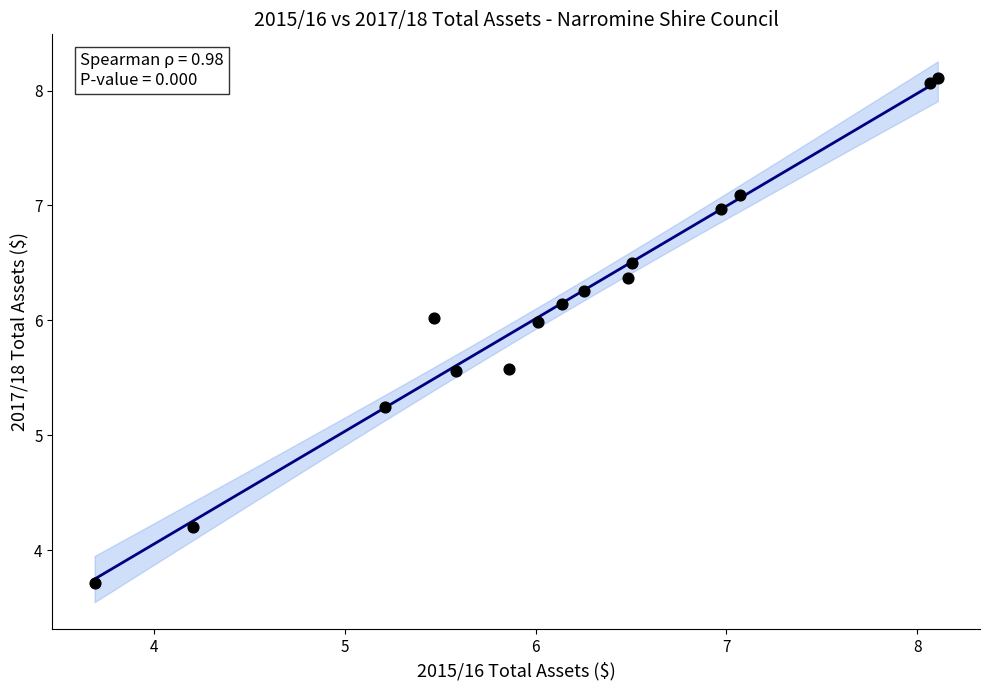

What Y value in the scatter plot is closest to 5?

5.2